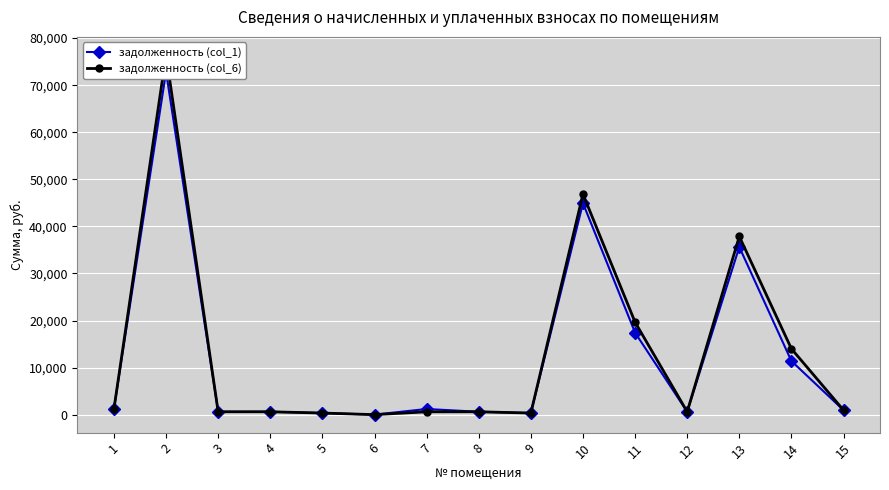

Rank the categories by задолженность (col_1) value from highest to lowest.

2, 10, 13, 11, 14, 1, 7, 15, 4, 8, 12, 3, 5, 9, 6